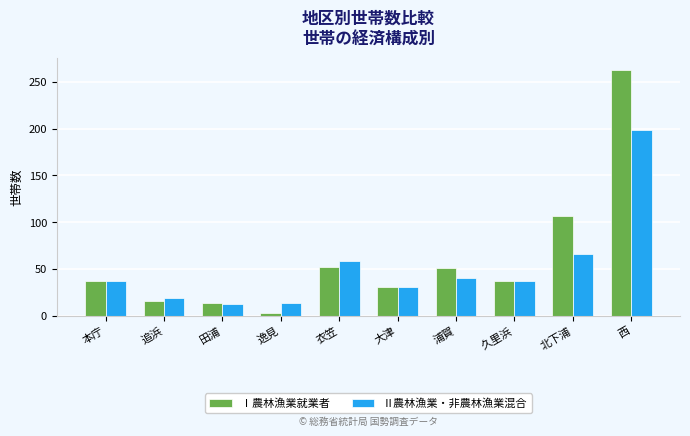

What is the label of the 2nd bar from the left?

追浜